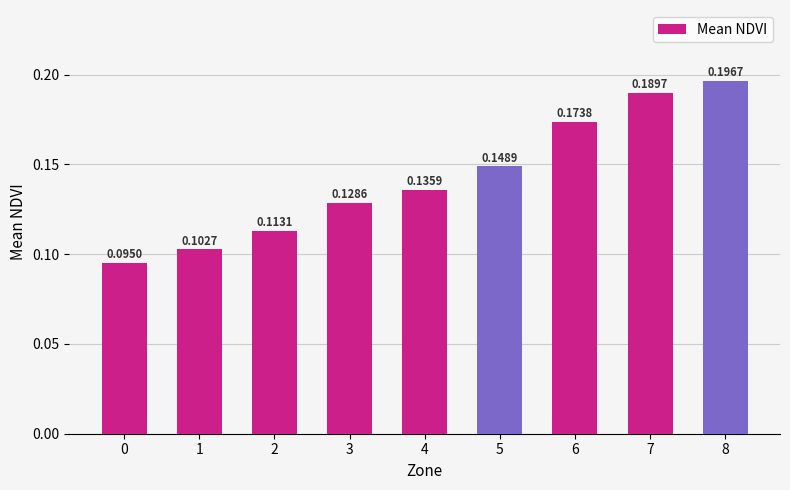

Is it true that the value at 4 is 0.0?

False